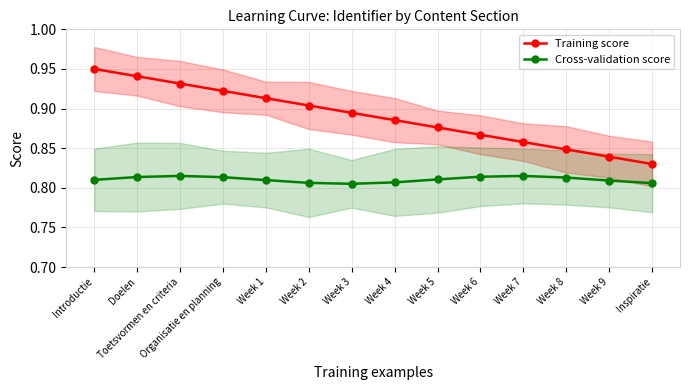

What position from the right is Week 1?

10